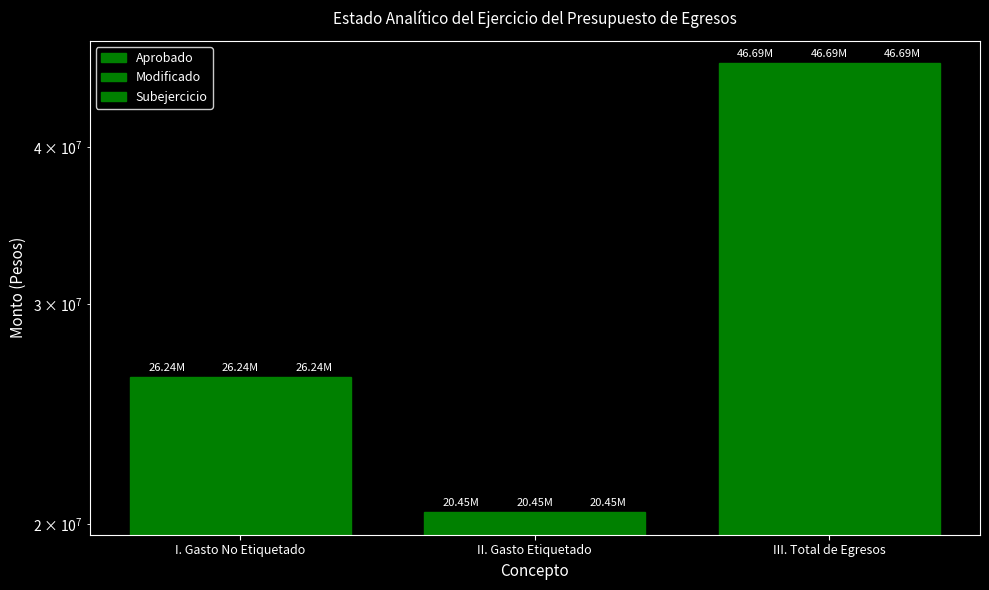

Reading left to right, what are all the values shown in this chart?

Aprobado: I. Gasto No Etiquetado=26240401.0	II. Gasto Etiquetado=20447536.0	III. Total de Egresos=46687937.0
Modificado: I. Gasto No Etiquetado=26240401.0	II. Gasto Etiquetado=20447536.0	III. Total de Egresos=46687937.0
Subejercicio: I. Gasto No Etiquetado=26240401.0	II. Gasto Etiquetado=20447536.0	III. Total de Egresos=46687937.0